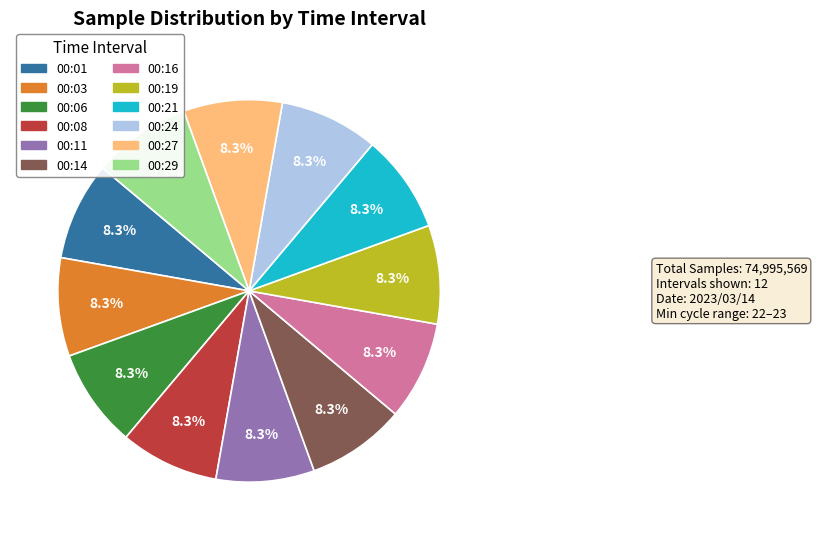

Is there any slice that represents more than half of the pie?

No